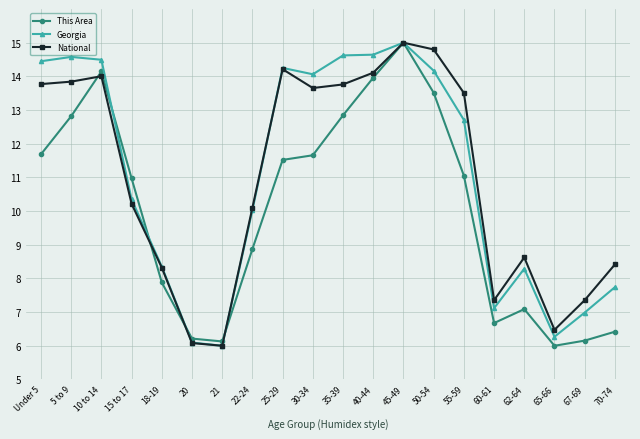

What is the label of the 12th point from the right?

25-29